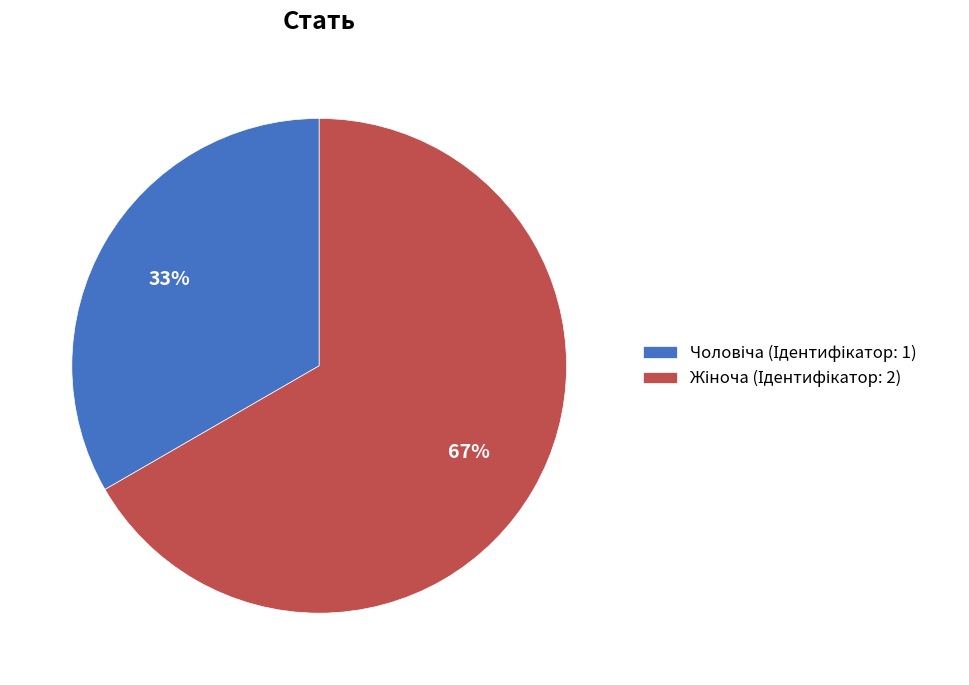

To the nearest percent, what is the average slice percentage?

50%